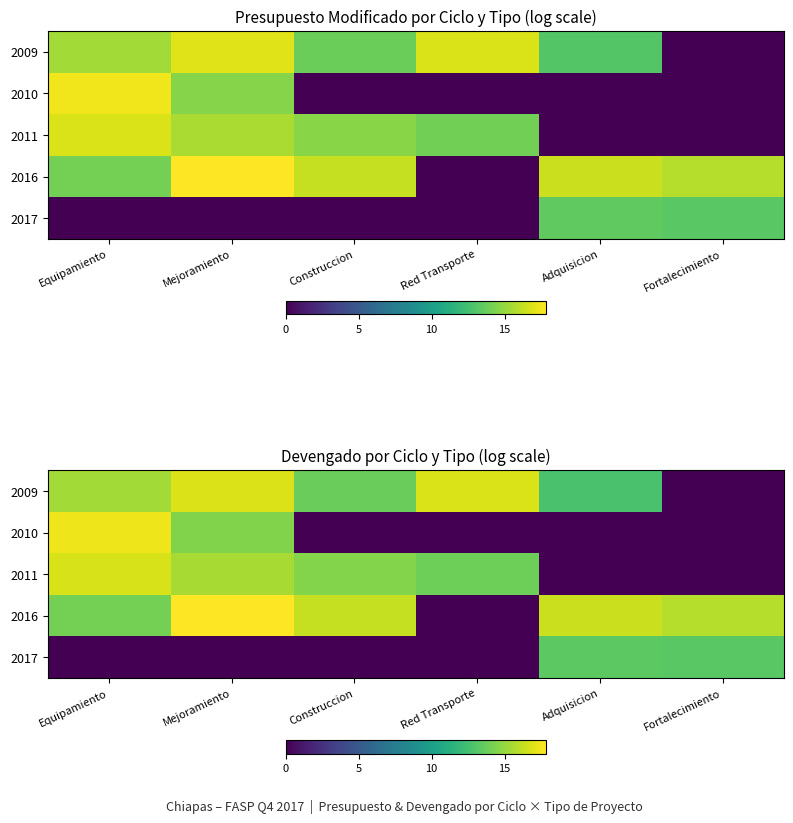

The value of 2009 at Construccion is 22.2. True or false?

False